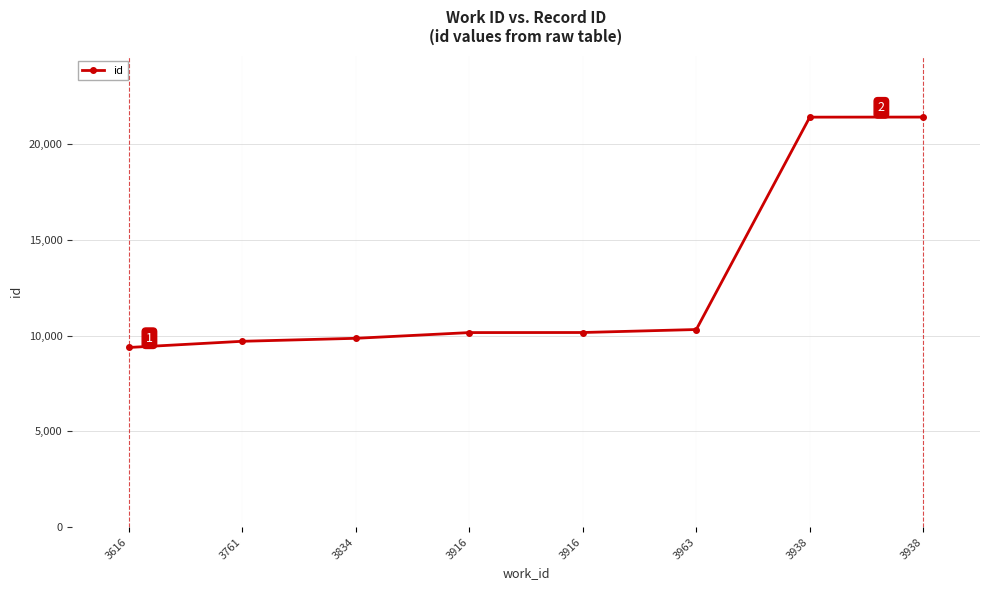

What is the ratio of the value at 3938 to the value at 3916?

2.1